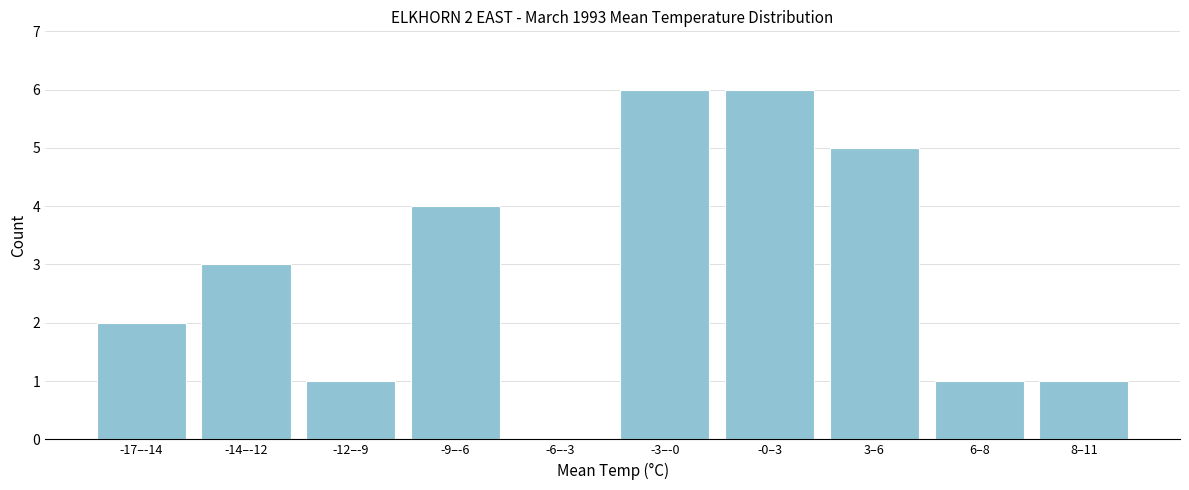

Reading right to left, extract all data points from this chart.

8–11=1	6–8=1	3–6=5	-0–3=6	-3–-0=6	-6–-3=0	-9–-6=4	-12–-9=1	-14–-12=3	-17–-14=2